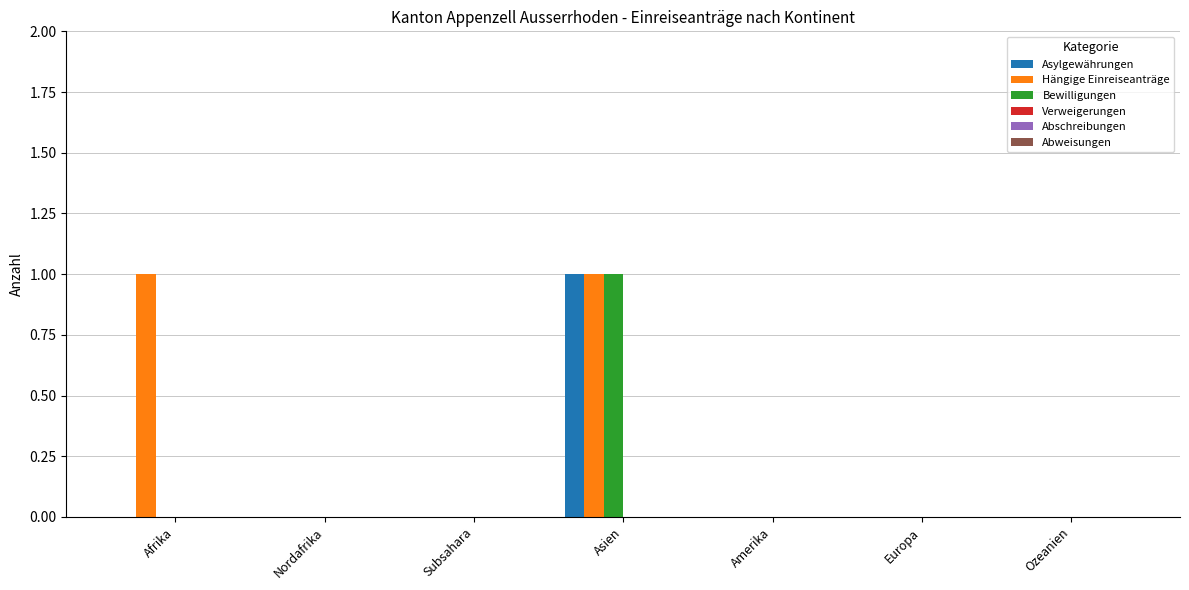

Is the value of Hängige Einreiseanträge at Subsahara greater than the value of Bewilligungen at Asien?

No